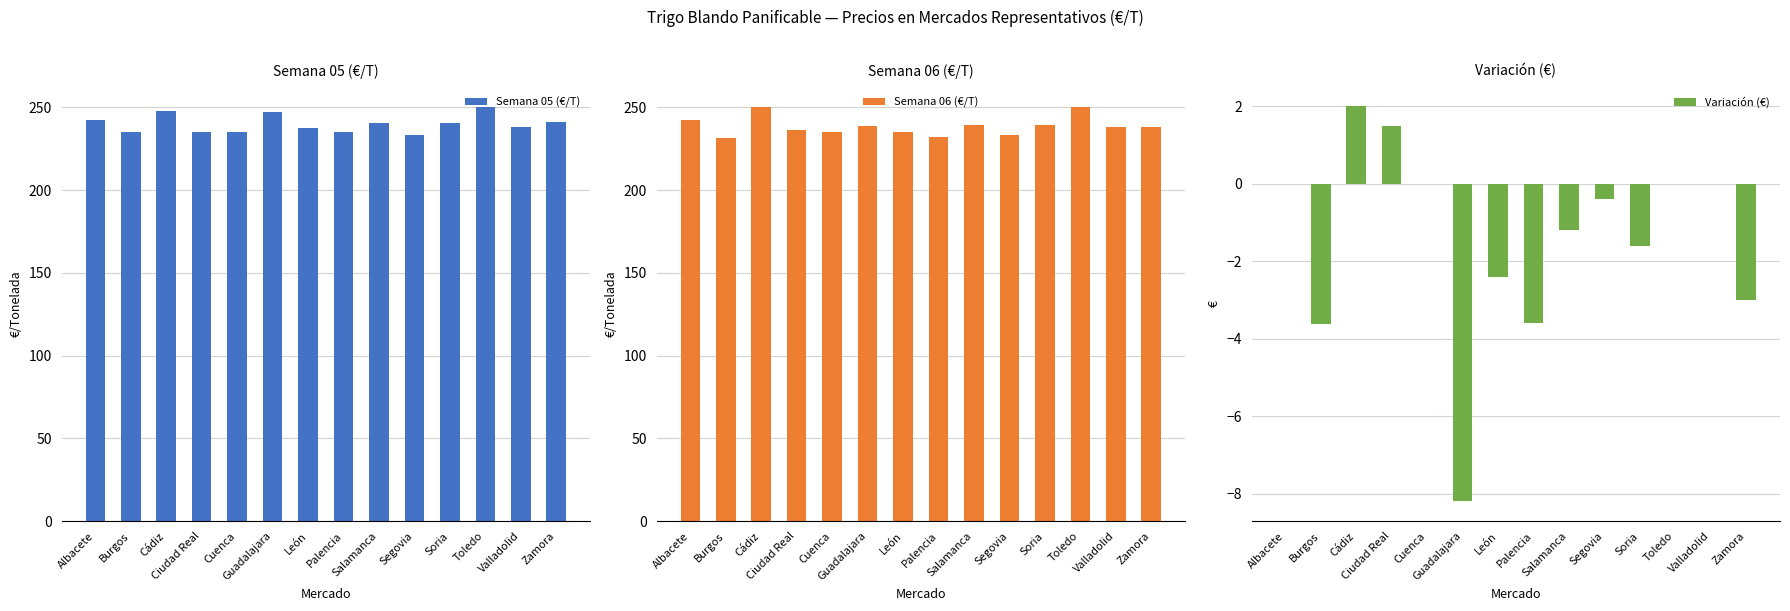

Count the number of categories in the chart.

14